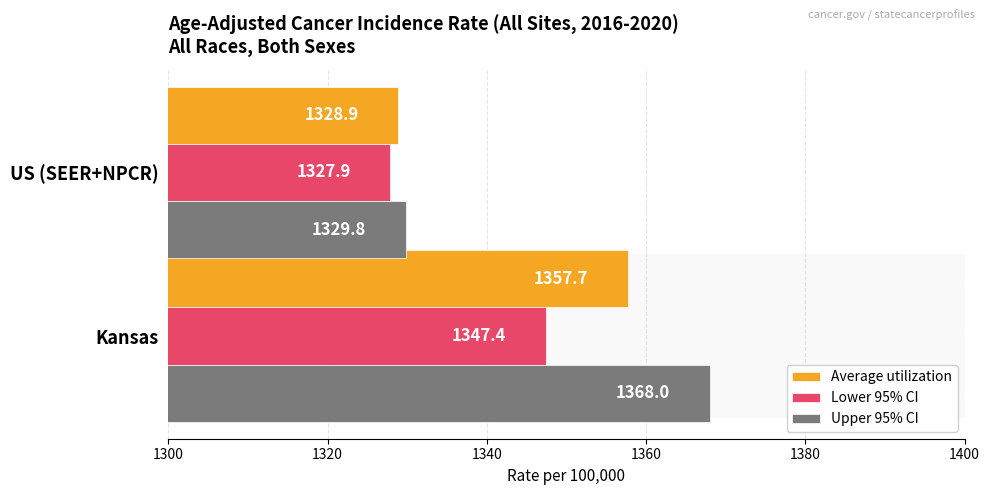

List the labels in order of Upper 95% CI value, smallest first.

US (SEER+NPCR), Kansas